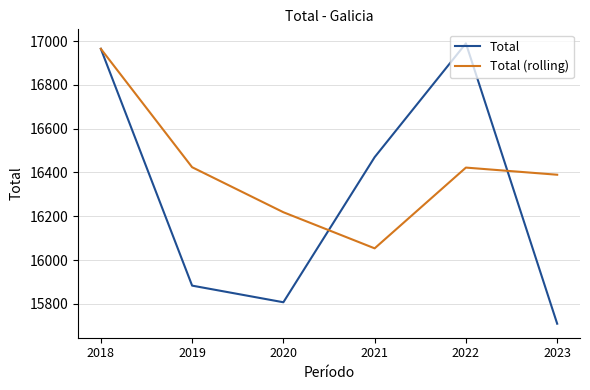

List the series in order of their overall mean, lowest first.

Total, Total (rolling)